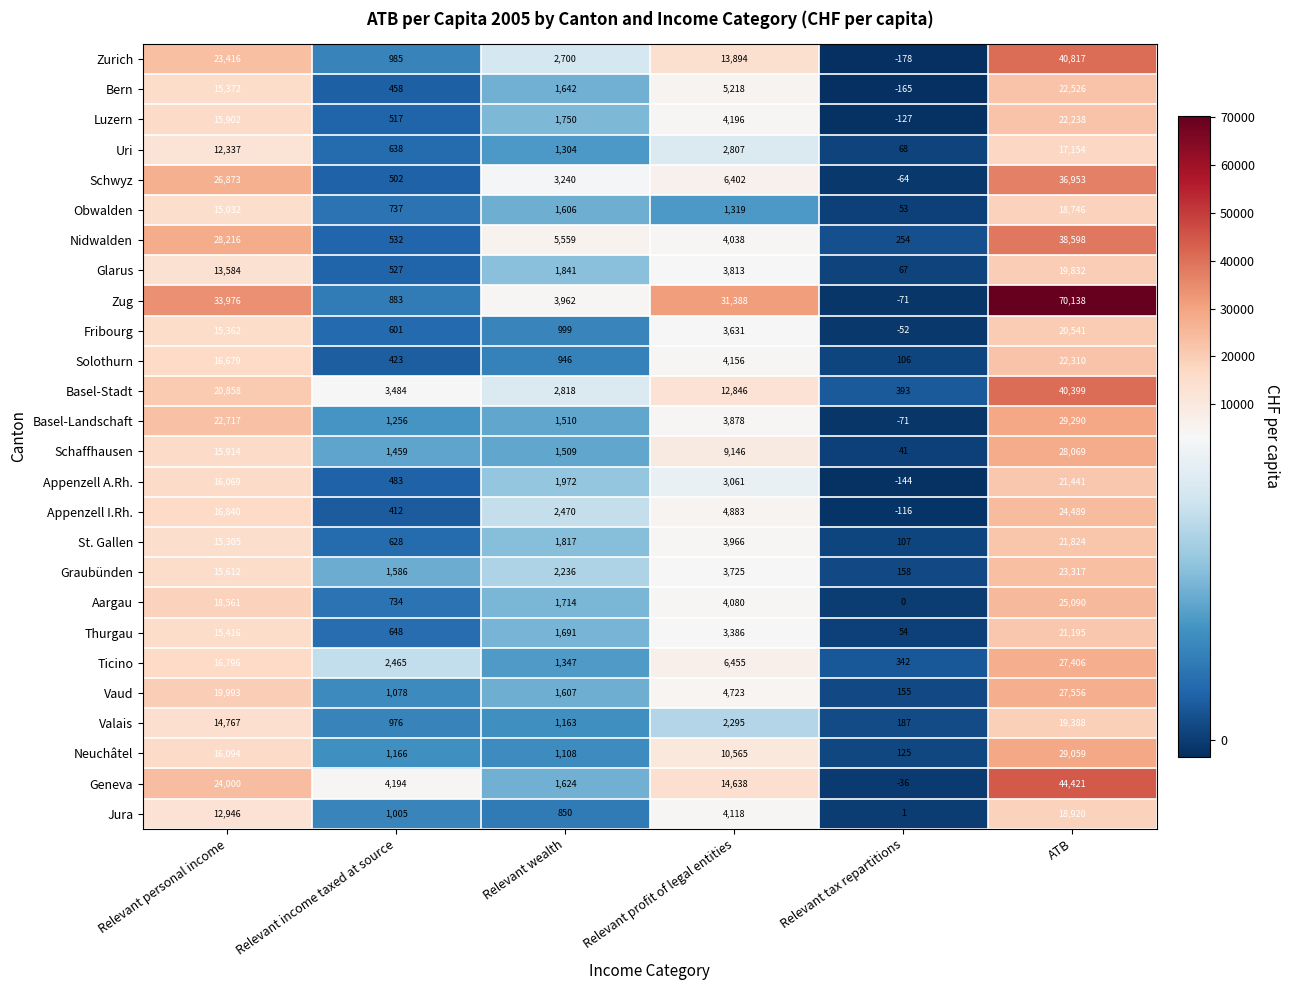

What is the spread (max minus min) of values at Relevant income taxed at source?

3782